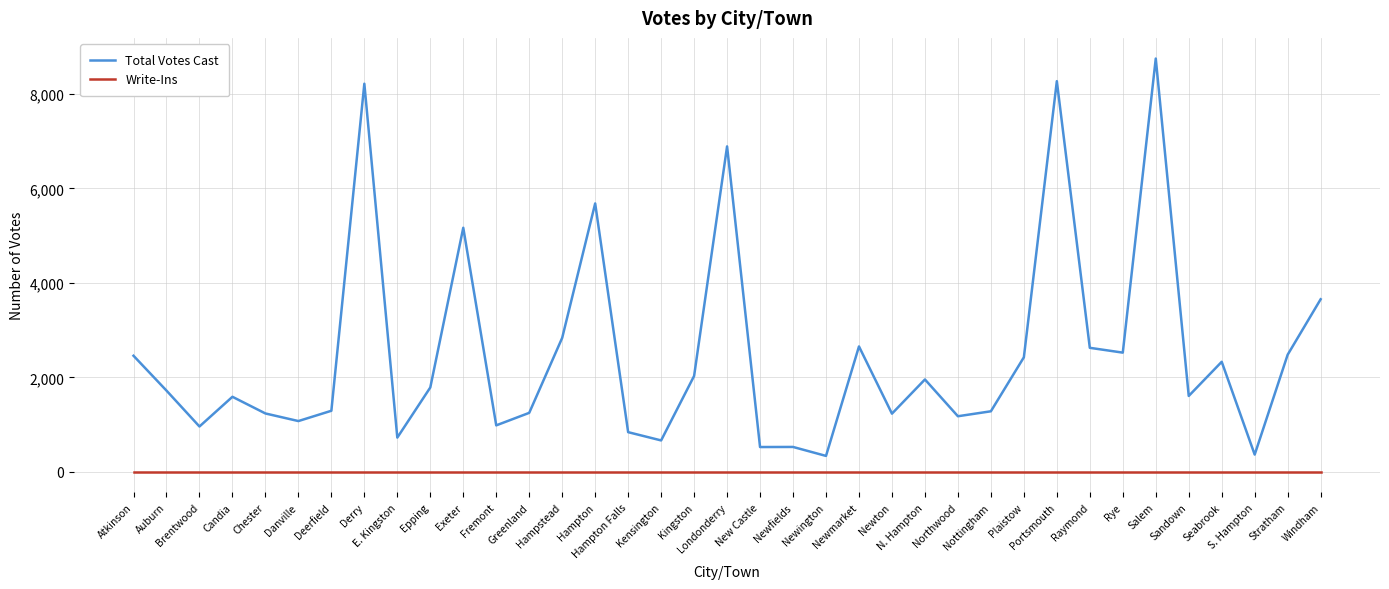

Rank the series at Kingston from highest to lowest value.

Total Votes Cast, Write-Ins